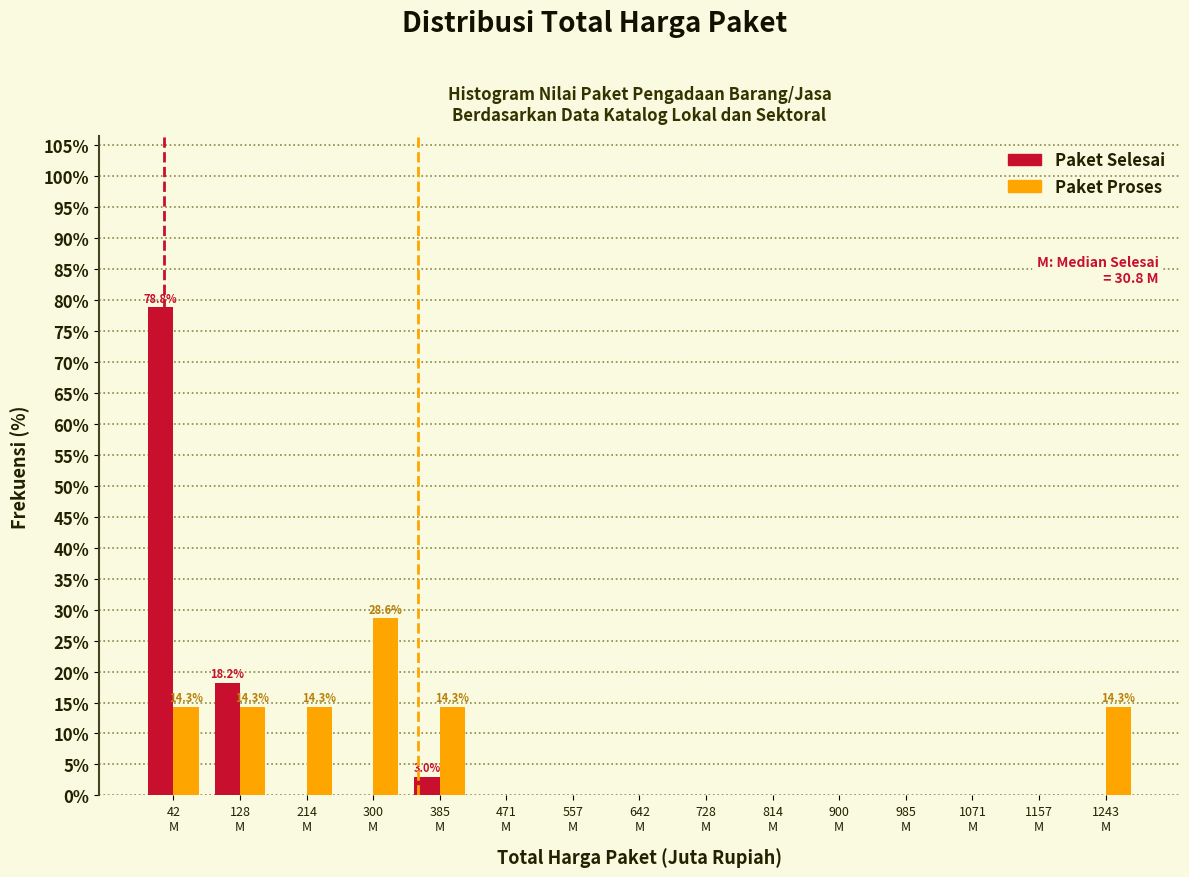

What is the maximum value for Paket Proses?

28.6